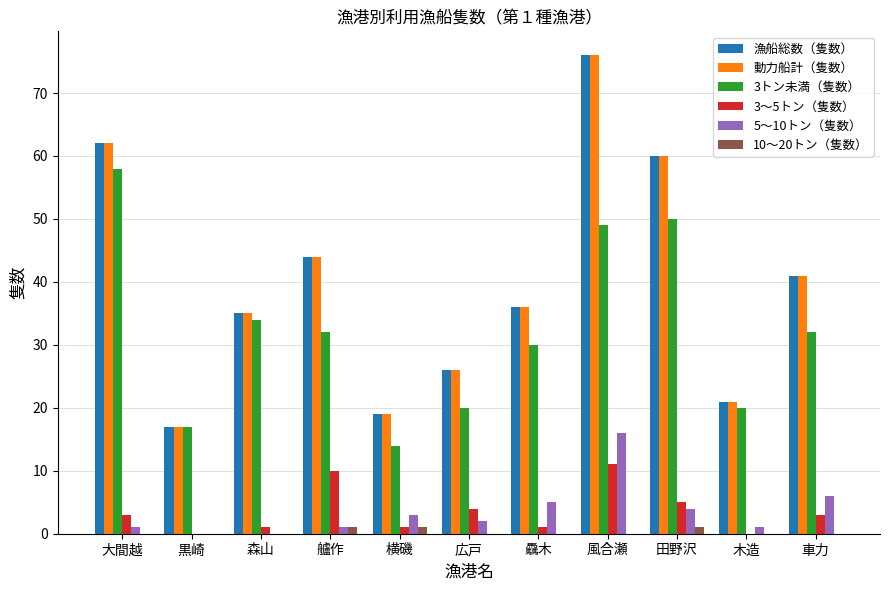

Reading left to right, list all the values displayed in this chart.

漁船総数（隻数）: 大間越=62	黒崎=17	森山=35	艫作=44	横磯=19	広戸=26	驫木=36	風合瀬=76	田野沢=60	木造=21	車力=41
動力船計（隻数）: 大間越=62	黒崎=17	森山=35	艫作=44	横磯=19	広戸=26	驫木=36	風合瀬=76	田野沢=60	木造=21	車力=41
3トン未満（隻数）: 大間越=58	黒崎=17	森山=34	艫作=32	横磯=14	広戸=20	驫木=30	風合瀬=49	田野沢=50	木造=20	車力=32
3～5トン（隻数）: 大間越=3	黒崎=0	森山=1	艫作=10	横磯=1	広戸=4	驫木=1	風合瀬=11	田野沢=5	木造=0	車力=3
5～10トン（隻数）: 大間越=1	黒崎=0	森山=0	艫作=1	横磯=3	広戸=2	驫木=5	風合瀬=16	田野沢=4	木造=1	車力=6
10～20トン（隻数）: 大間越=0	黒崎=0	森山=0	艫作=1	横磯=1	広戸=0	驫木=0	風合瀬=0	田野沢=1	木造=0	車力=0